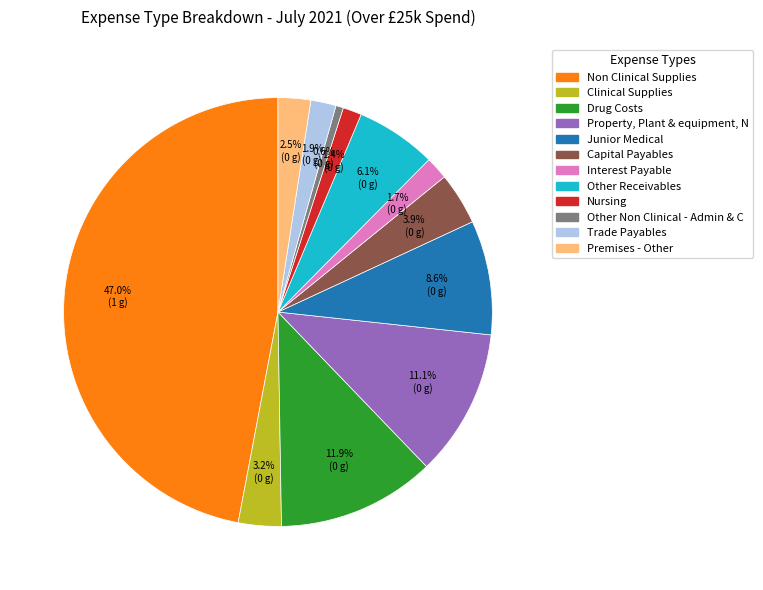

Does Other Receivables represent more than half of the total?

No